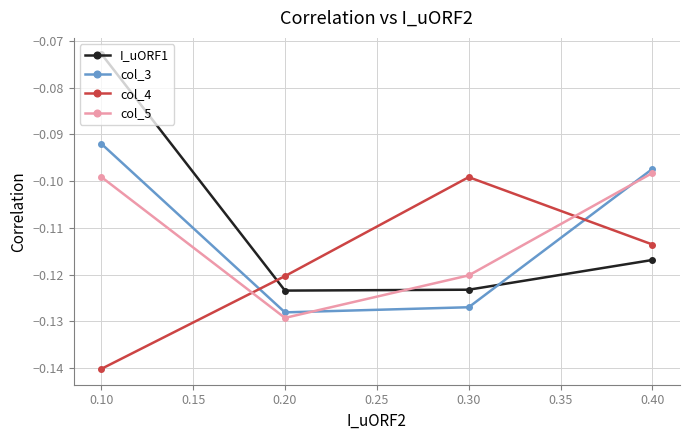

List the labels in order of col_4 value, smallest first.

0.10, 0.20, 0.40, 0.30